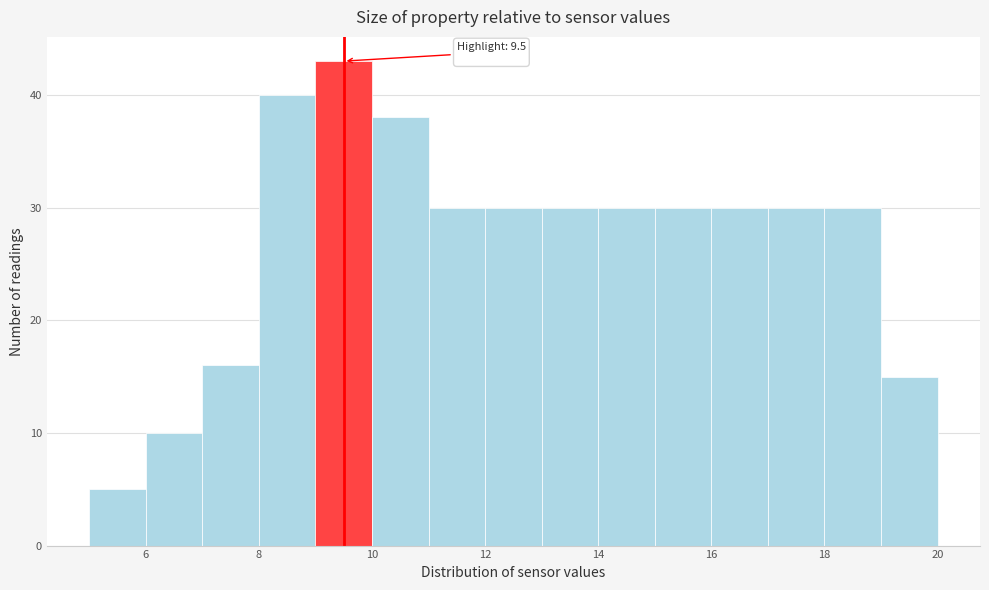

Which range on the x-axis has the tallest bar?

9 to 10